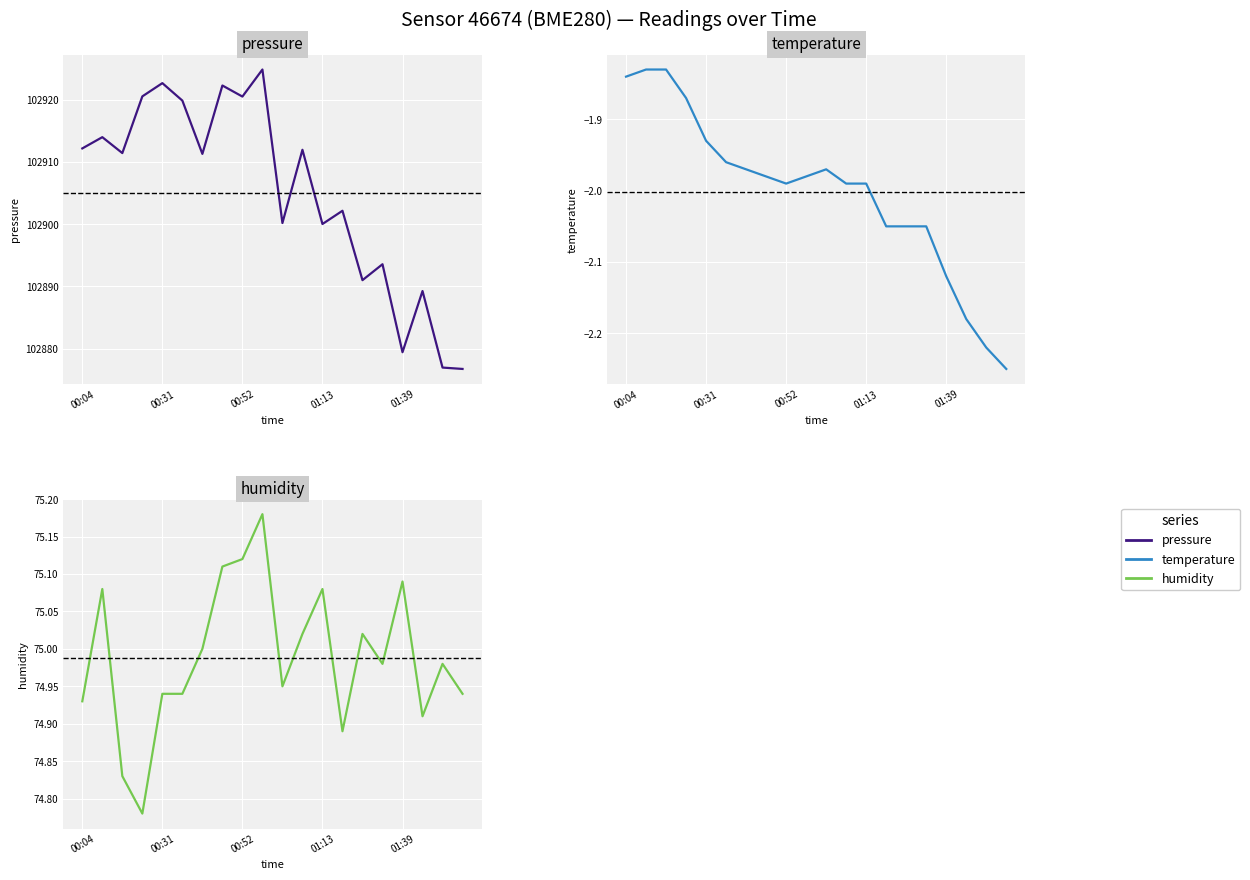

Is the value of temperature at 00:04 greater than the value of pressure at 15?

No